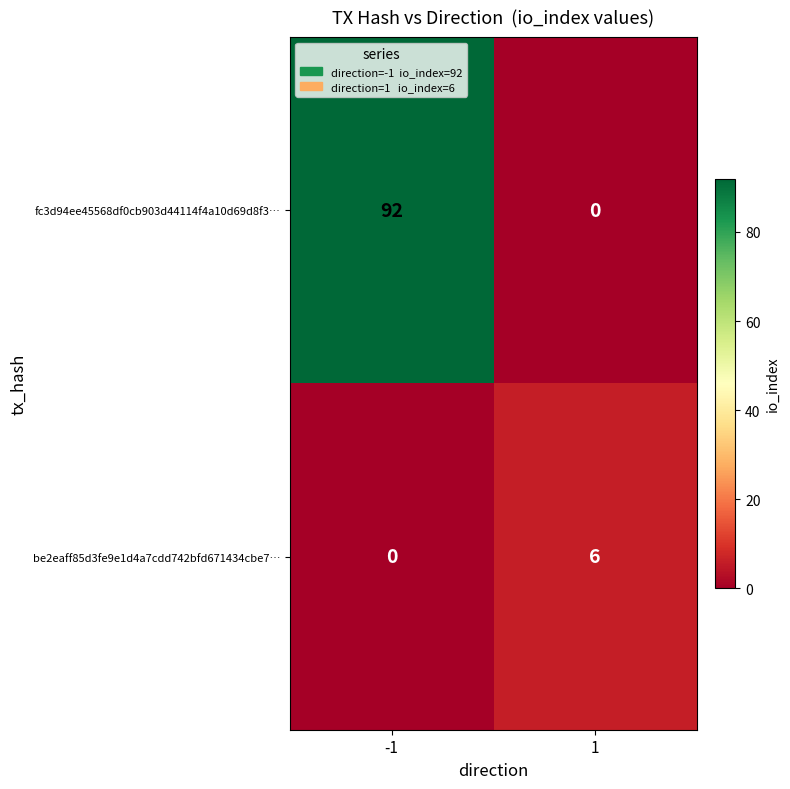

Reading right to left, transcribe all the data shown in this chart.

fc3d94ee45568df0cb903d44114f4a10d69d8f3…: 1=0	-1=92
be2eaff85d3fe9e1d4a7cdd742bfd671434cbe7…: 1=6	-1=0